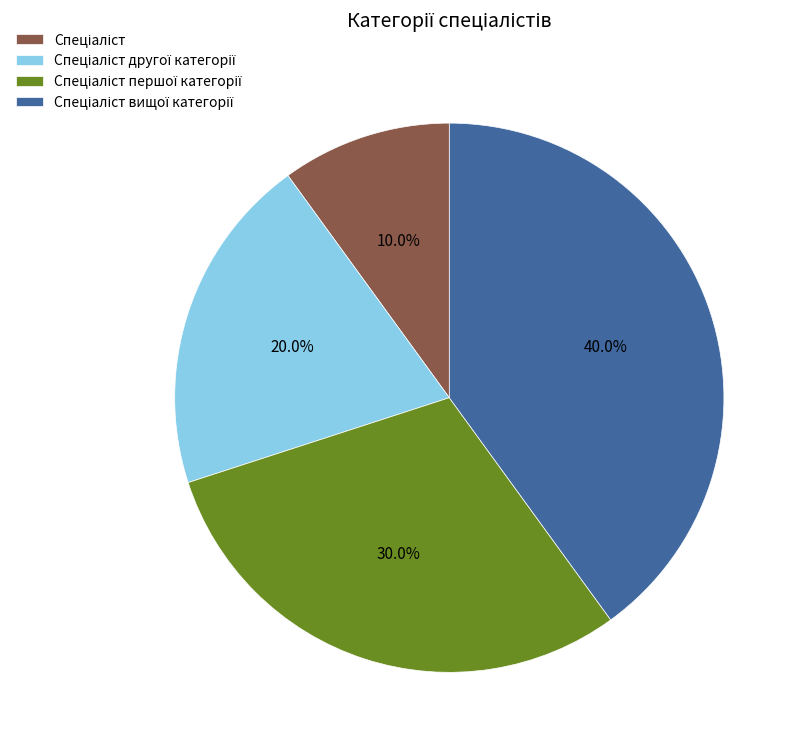

Is there a majority slice in this chart?

No